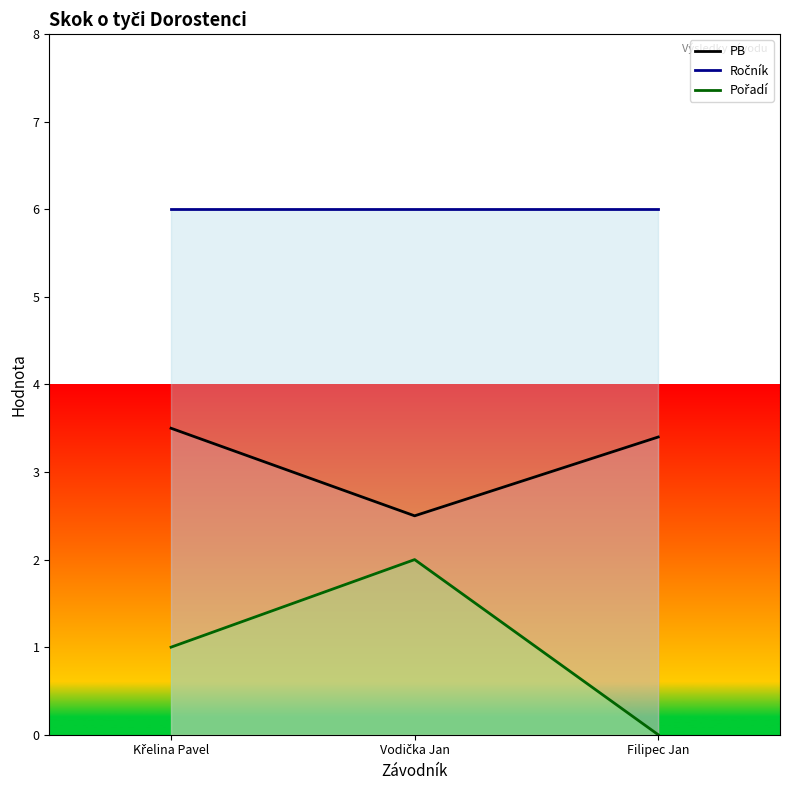

At which category is the sum across all series the highest?

Křelina Pavel